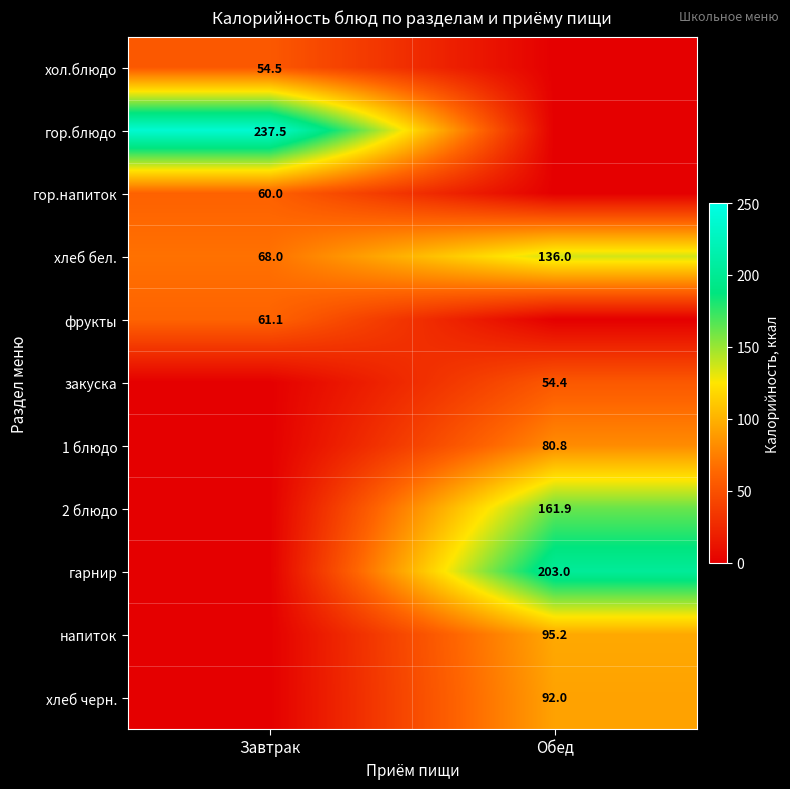

The фрукты series shows 61.1 at Завтрак. True or false?

True